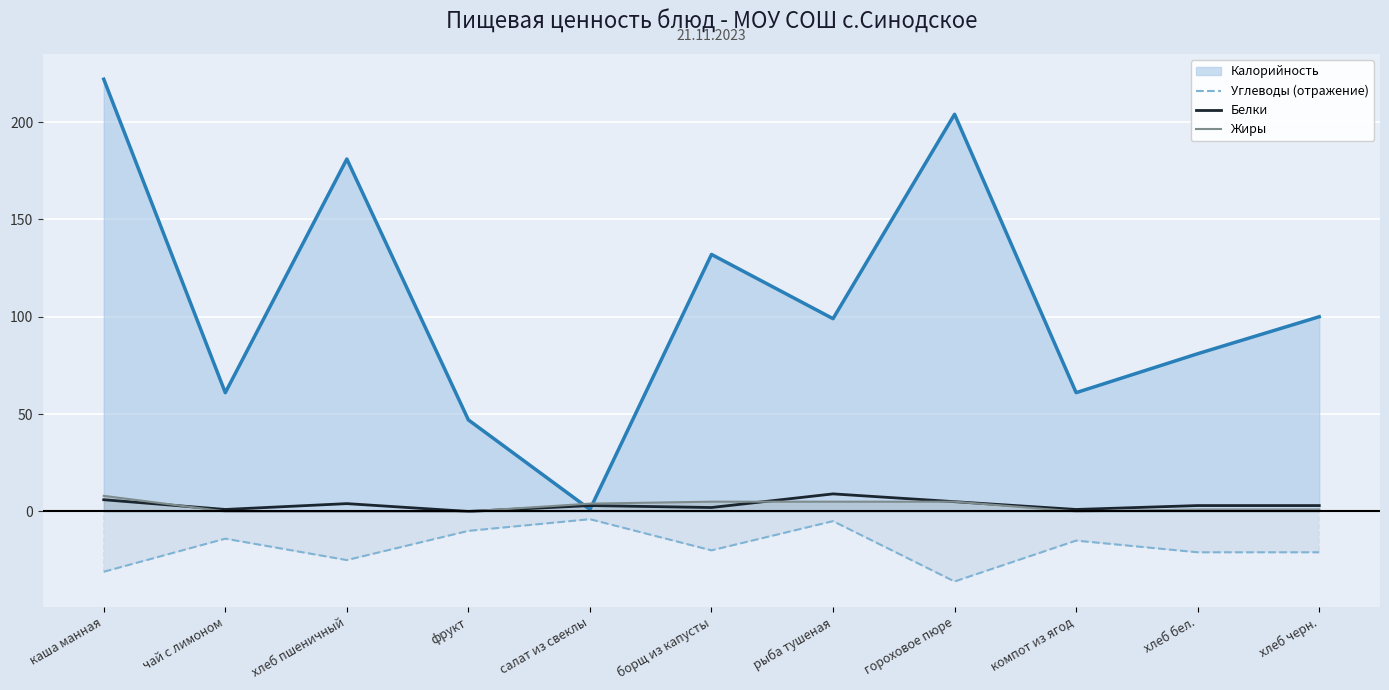

Count the Жиры values in the range 0 to 5.

10